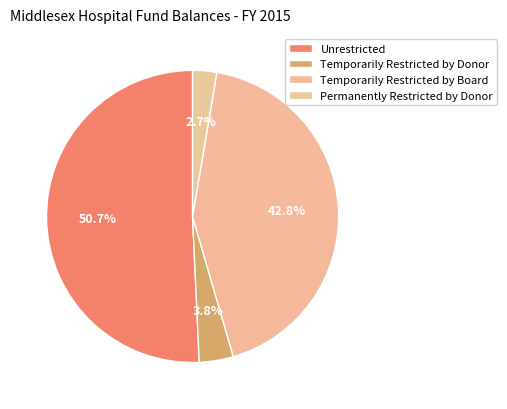

Does Unrestricted account for over 50% of the chart?

Yes